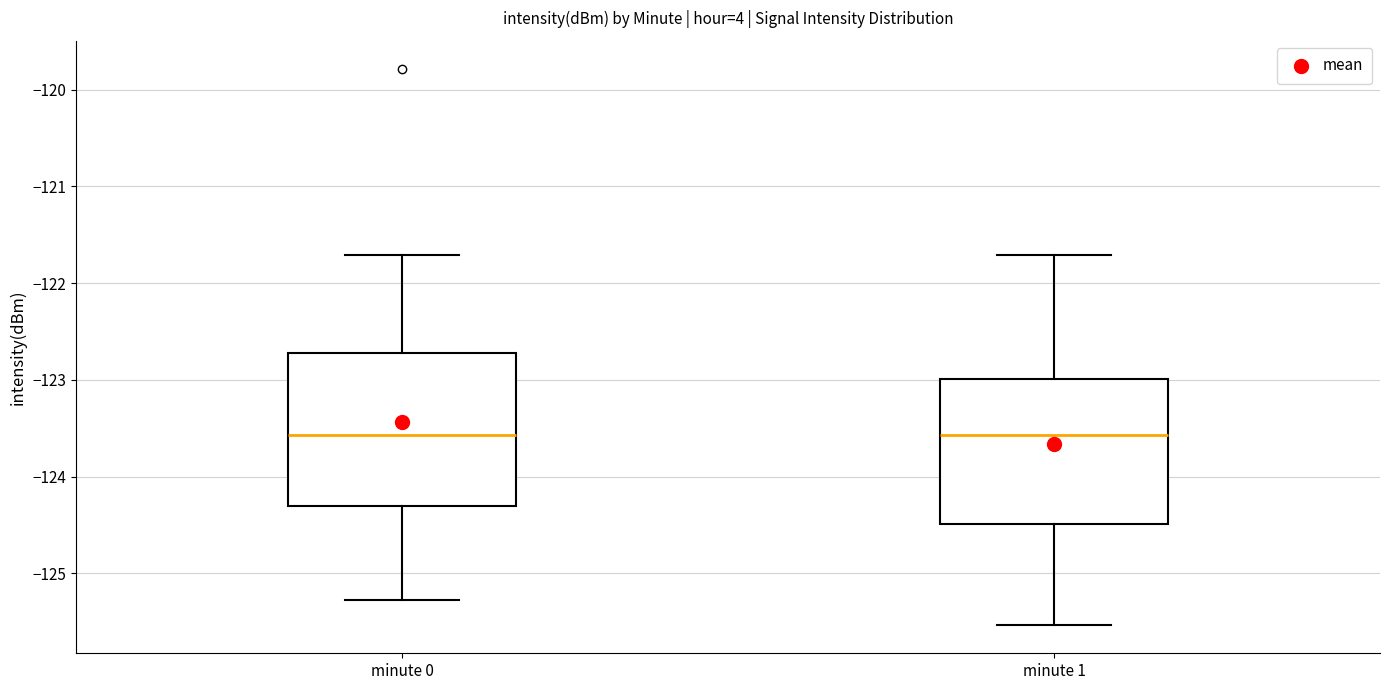

Where does the median line of the box for minute 0 sit on the y-axis? The values are not printed on the chart, so give them approximately, as read against the axis.

-123.6